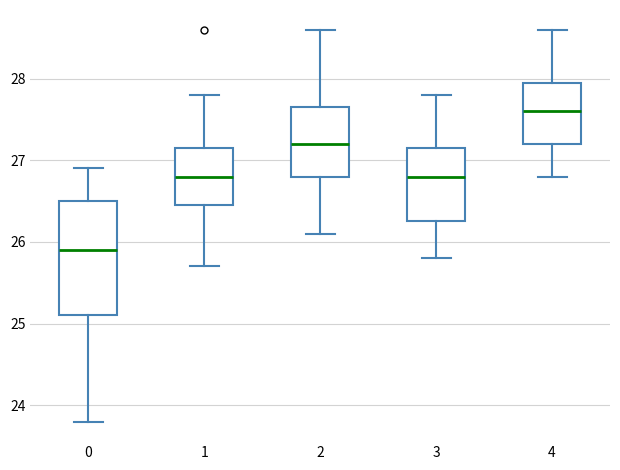

Reading left to right, transcribe this box plot: for each box, give where its median line is, the range the box spans, and where its two whiskers end, as read against the y-axis. The values are not printed on the chart, so give them approximately, as read against the axis.

0: median 25.9, box 25.1 to 26.5, whiskers 23.8 to 26.9
1: median 26.8, box 26.5 to 27.2, whiskers 25.7 to 27.8
2: median 27.2, box 26.8 to 27.7, whiskers 26.1 to 28.6
3: median 26.8, box 26.3 to 27.2, whiskers 25.8 to 27.8
4: median 27.6, box 27.2 to 28.0, whiskers 26.8 to 28.6